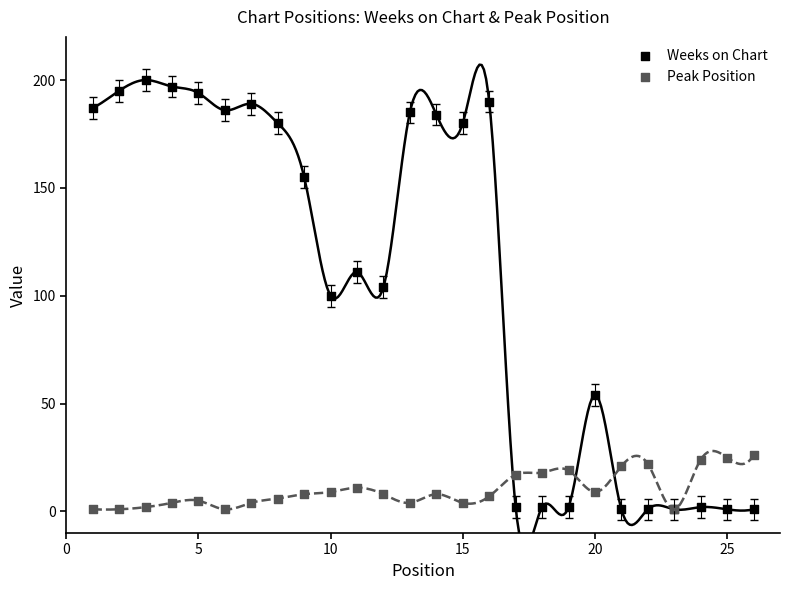

What is the X range (max minus min) for the scatter plot?

25